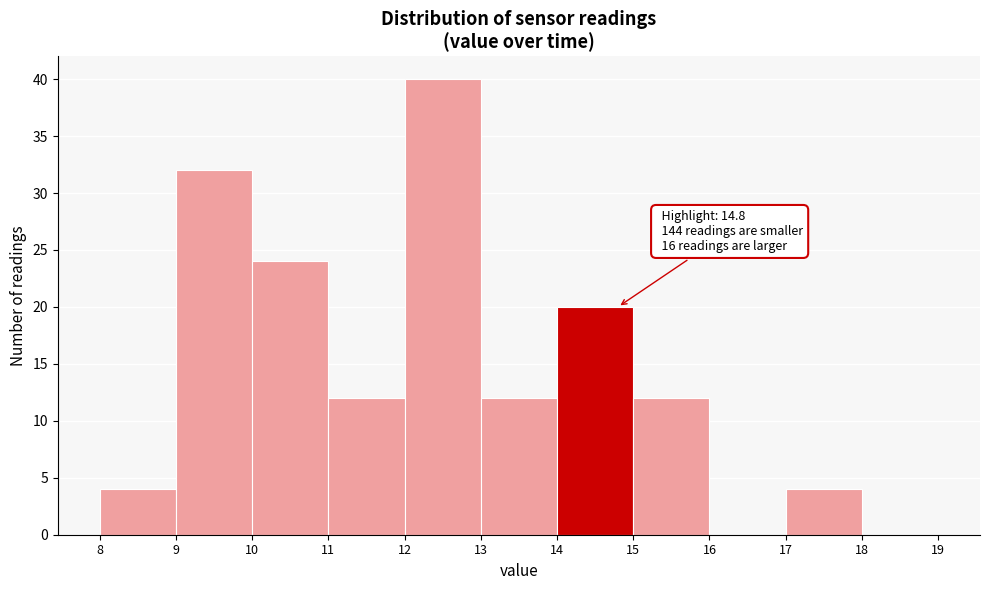

Which range on the x-axis has the tallest bar?

12 to 13